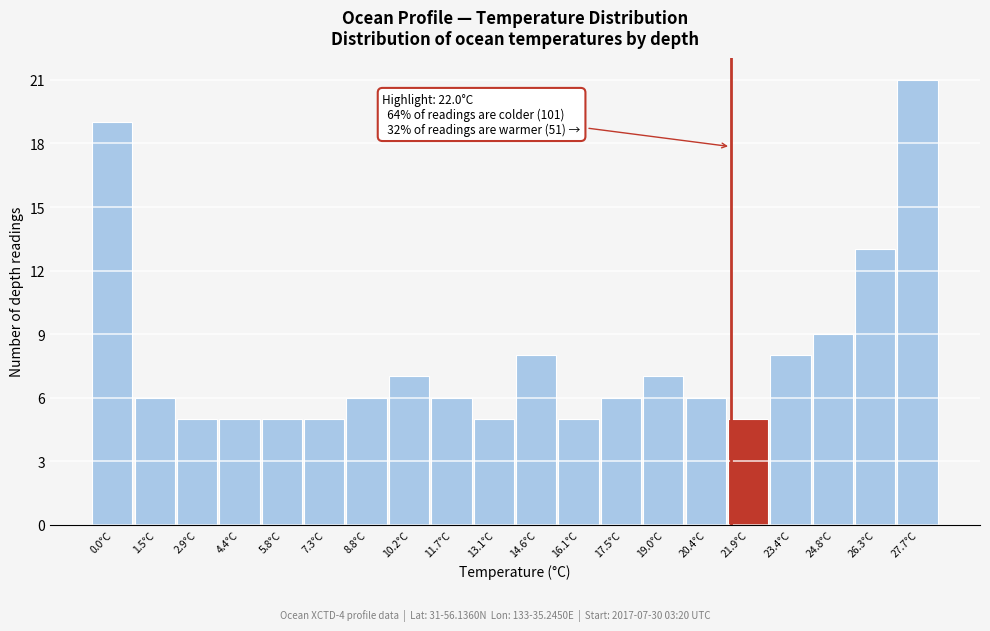

Reading left to right, list all the values displayed in this chart.

0.0°C=19	1.5°C=6	2.9°C=5	4.4°C=5	5.8°C=5	7.3°C=5	8.8°C=6	10.2°C=7	11.7°C=6	13.1°C=5	14.6°C=8	16.1°C=5	17.5°C=6	19.0°C=7	20.4°C=6	21.9°C=5	23.4°C=8	24.8°C=9	26.3°C=13	27.7°C=21